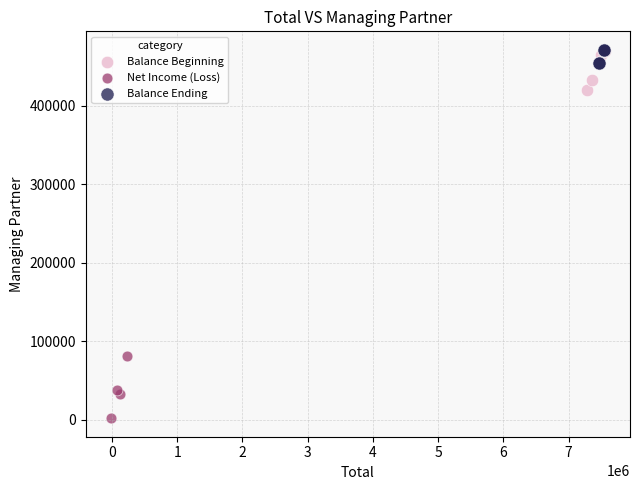

Which series contains the lowest Y value?

Net Income (Loss)